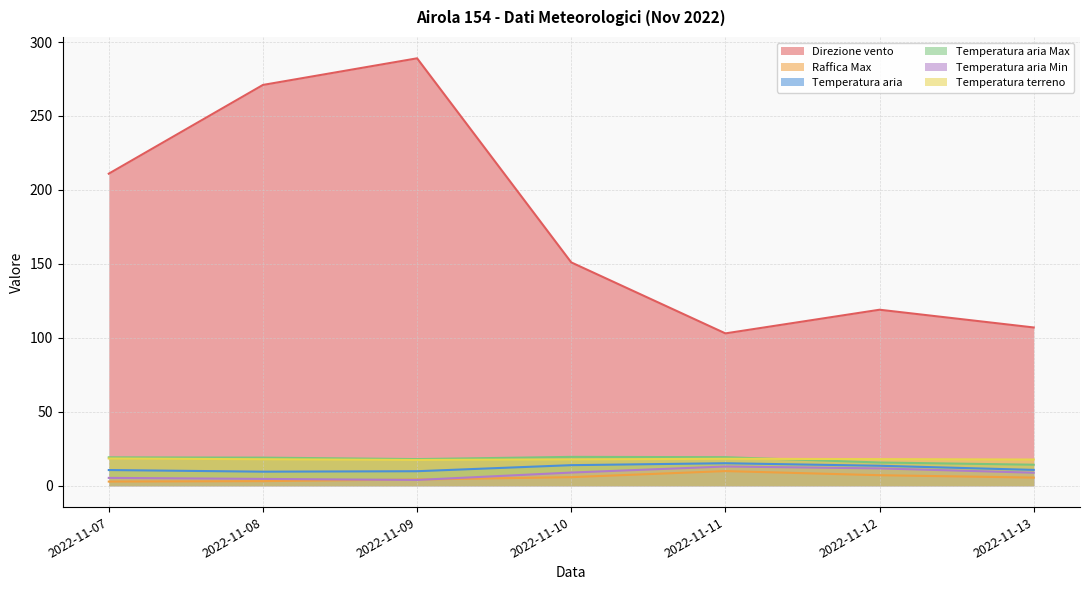

At which category is the sum across all series the highest?

2022-11-09